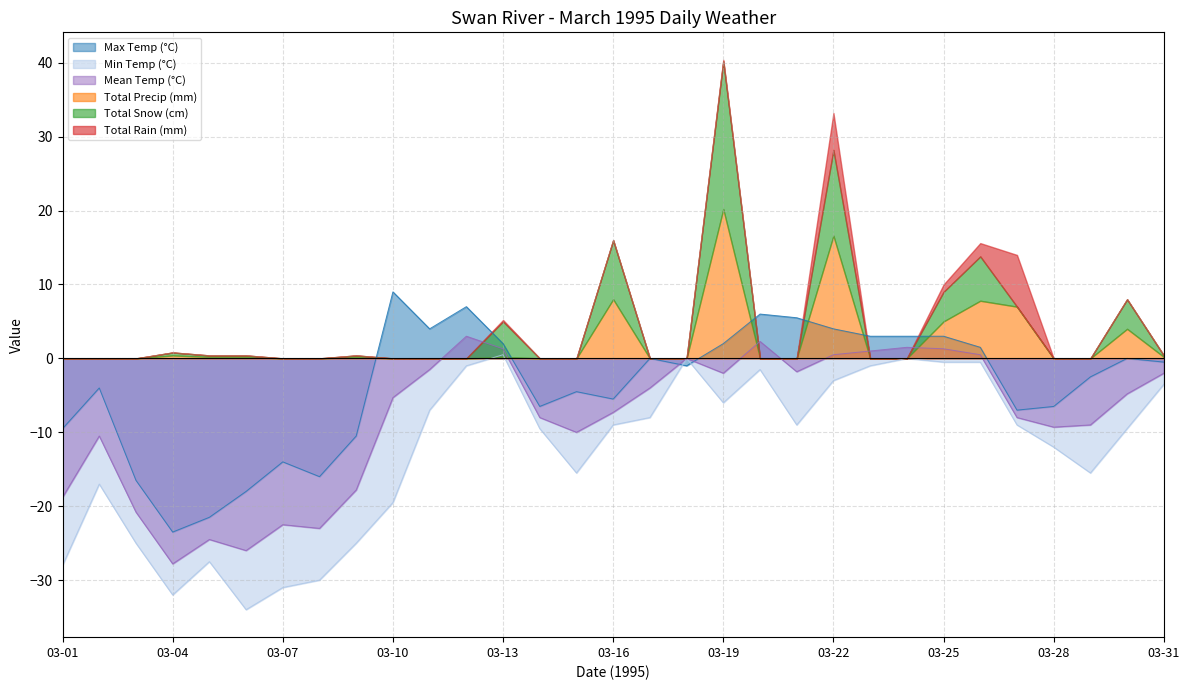

Is it true that Max Temp (°C) equals -9.4 at 03-07?

False